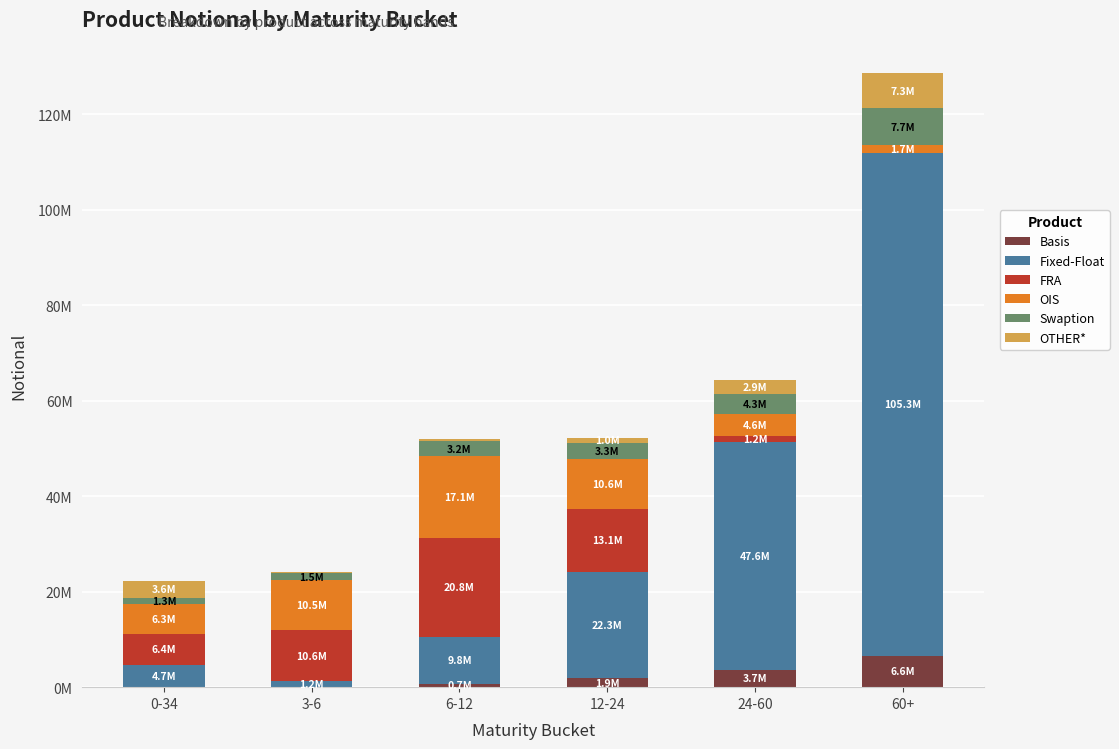

What is the difference between the maximum and second lowest values in the Fixed-Float series?

100628834